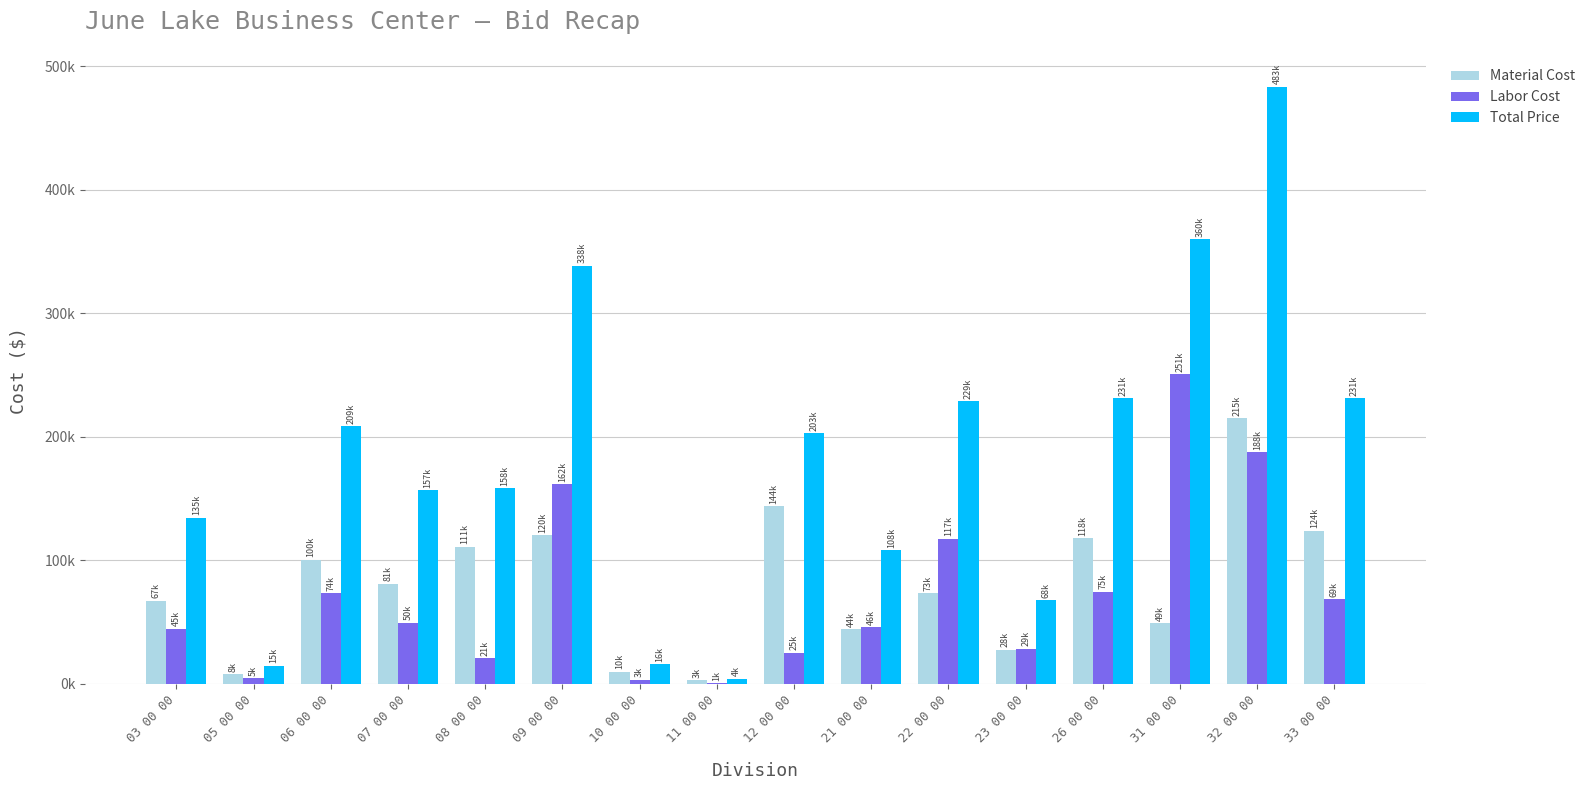

What are all the series names shown in the legend?

Material Cost, Labor Cost, Total Price